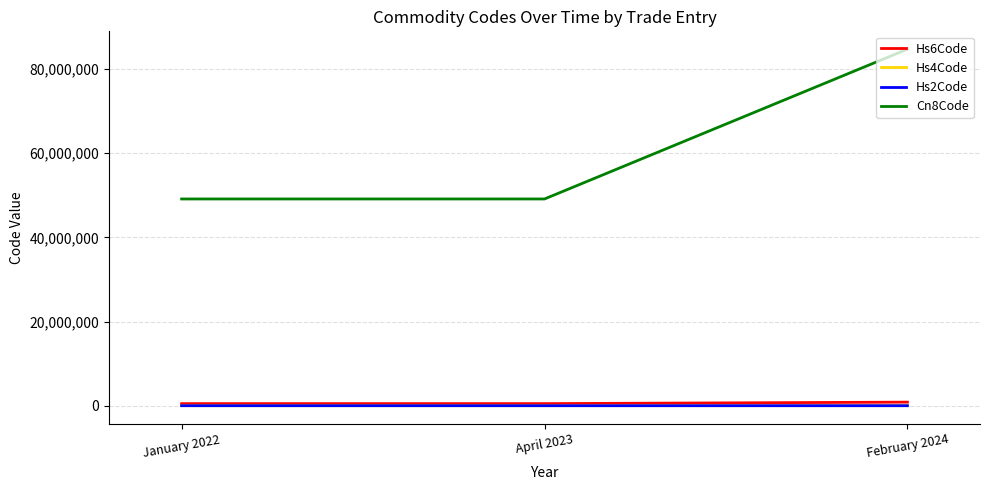

Which series has the largest range (max minus min)?

Cn8Code